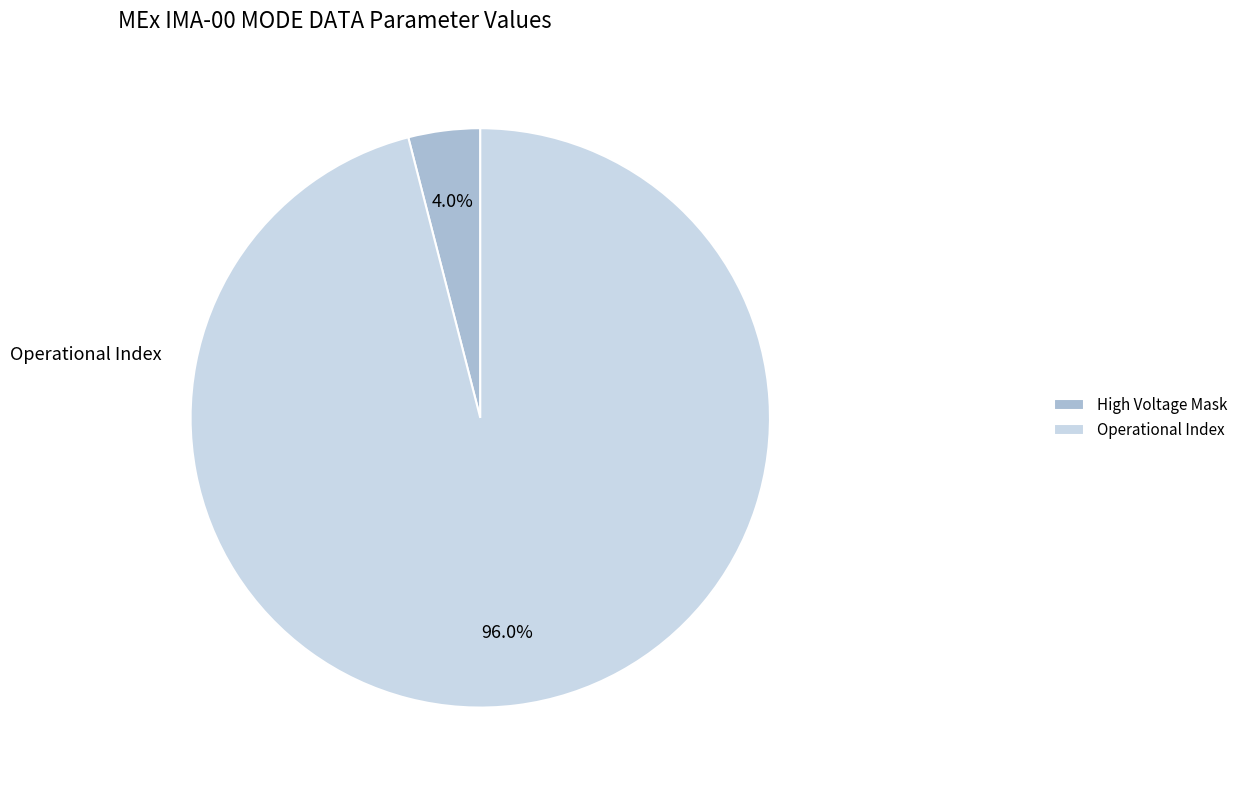

The High Voltage Mask slice represents 17% of the pie. True or false?

False